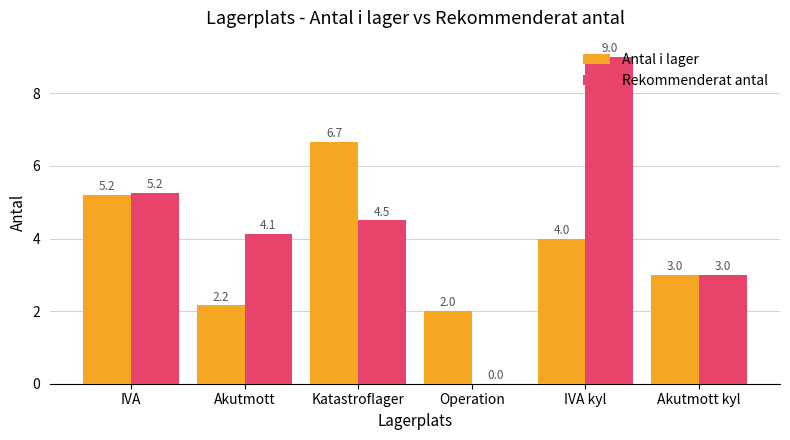

What is the highest value of the Rekommenderat antal series?

9.0